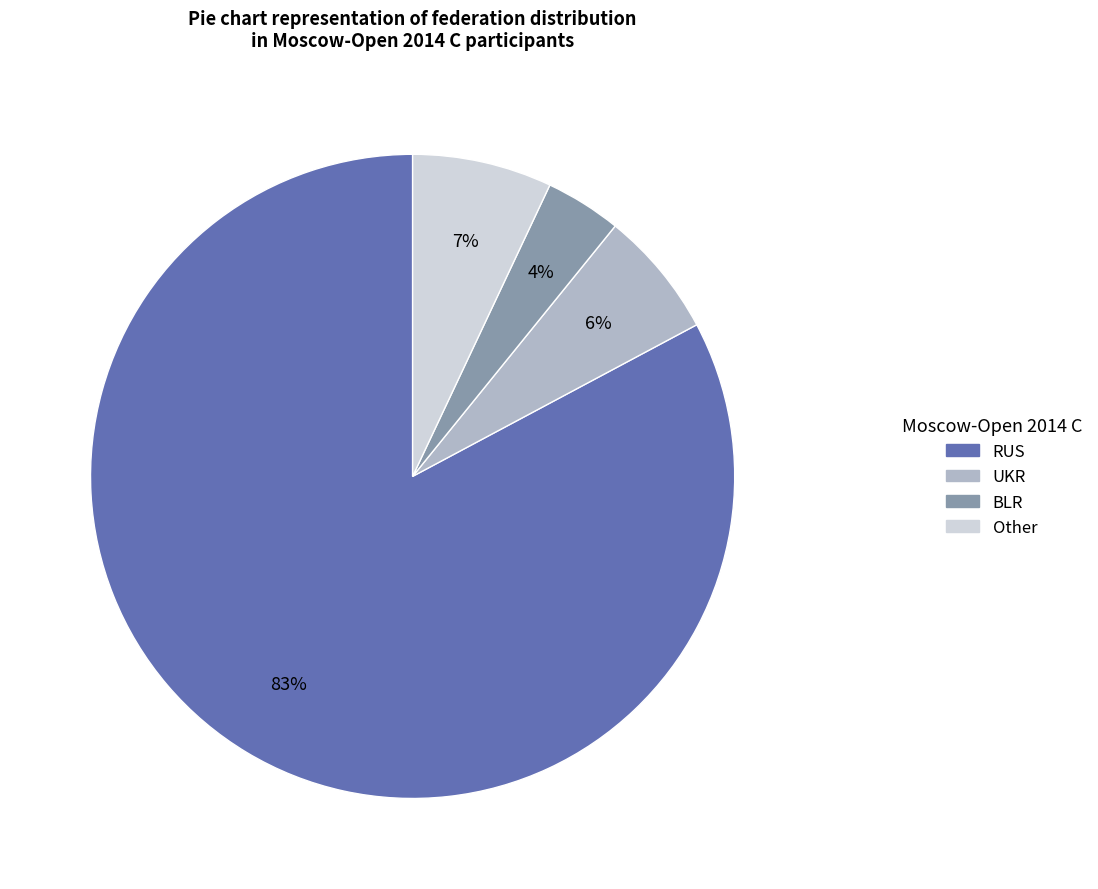

To the nearest percent, what is the difference between the largest and smallest slice percentages?

79%